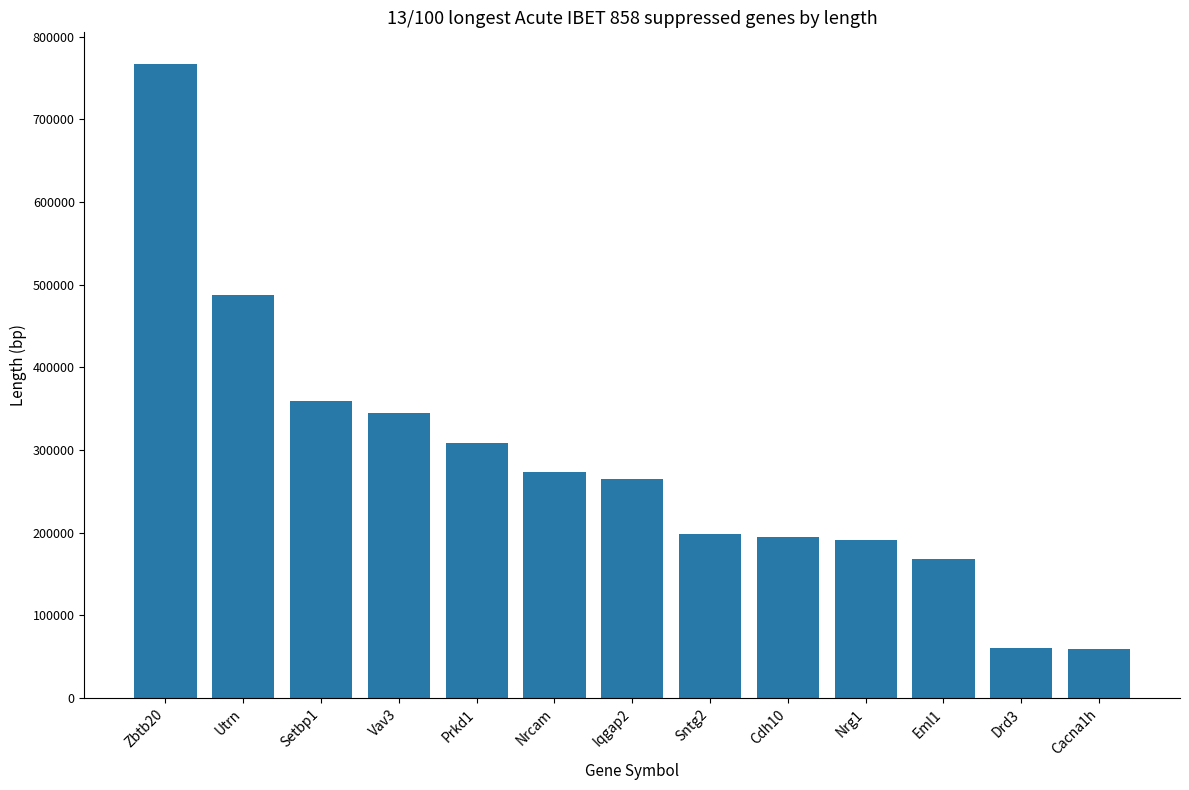

What is the label of the 9th bar from the left?

Cdh10